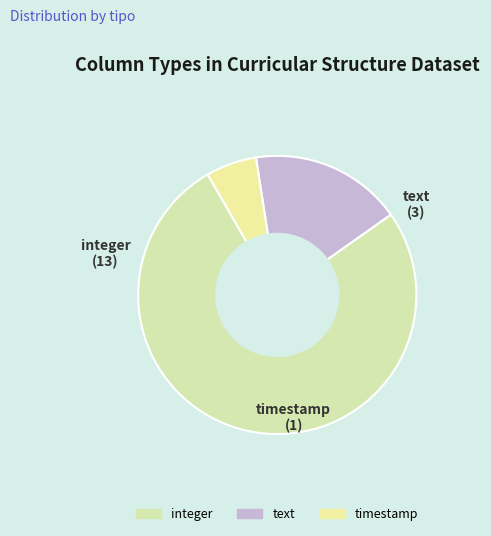

Is there a majority slice in this chart?

Yes